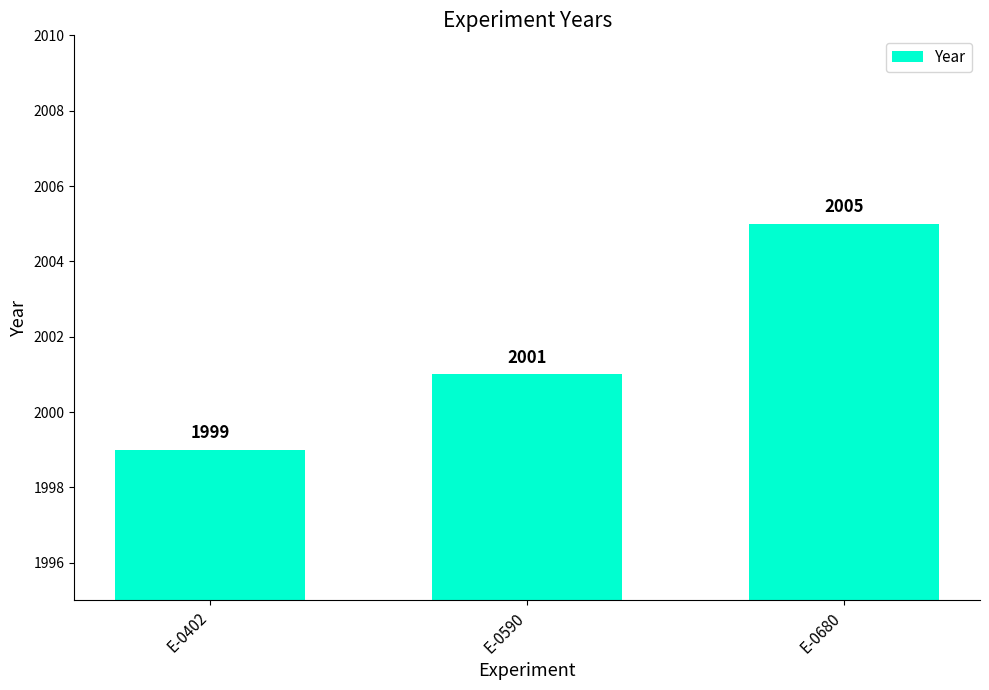

What is the difference between the maximum and second lowest values?

4